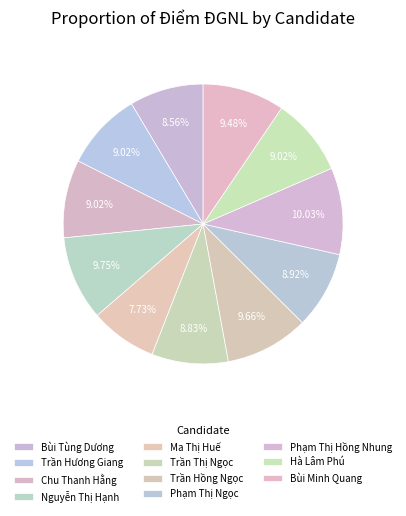

To the nearest percent, what is the difference between the largest and smallest slice percentages?

2%